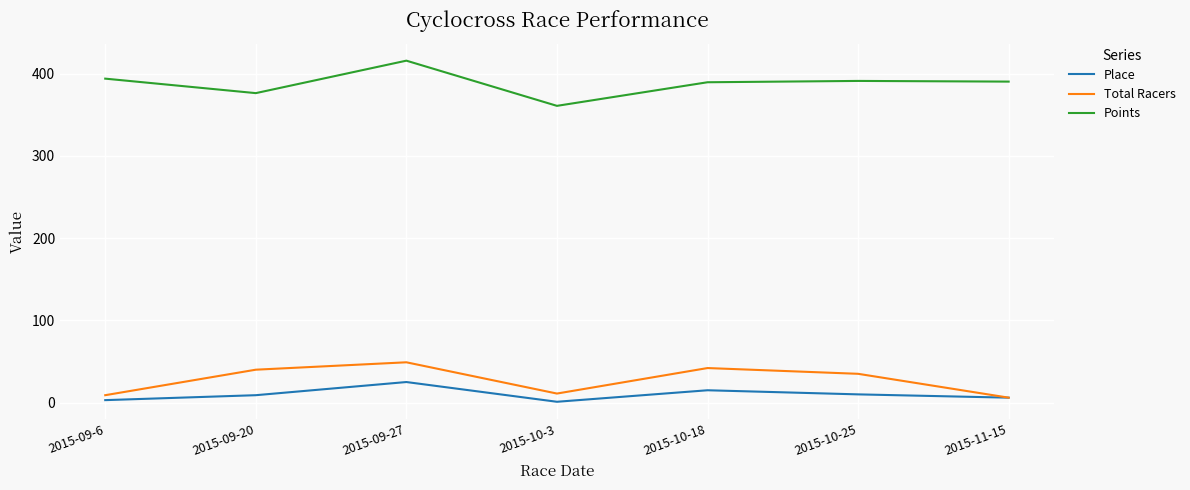

At which category is the sum across all series the highest?

2015-09-27